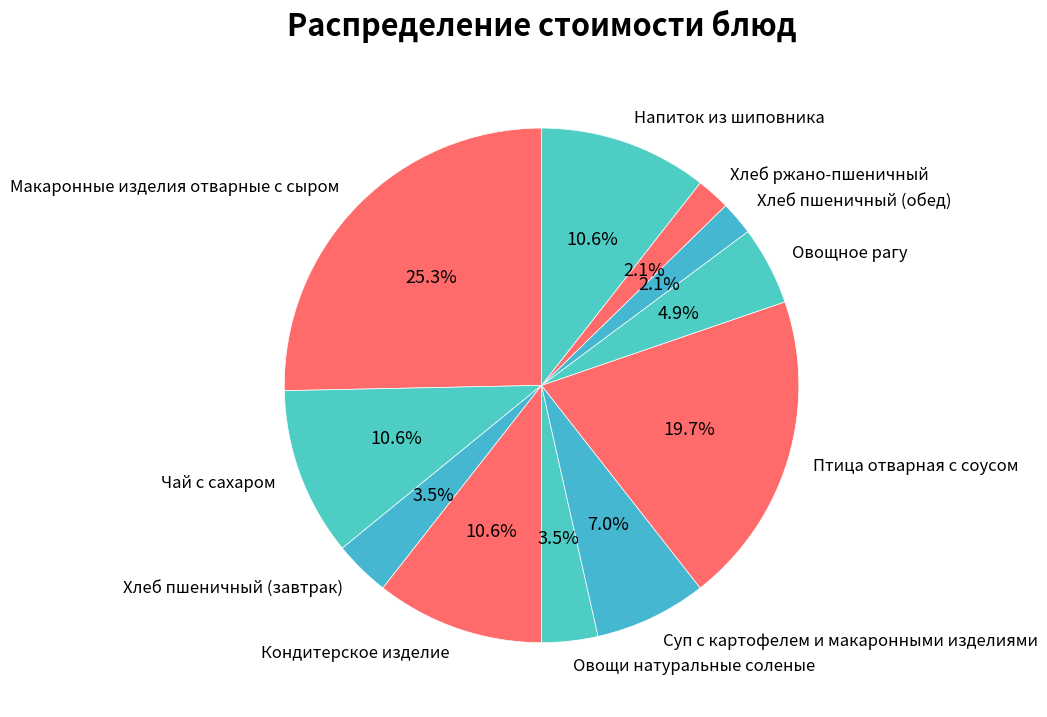

Count the number of slices in the pie.

11